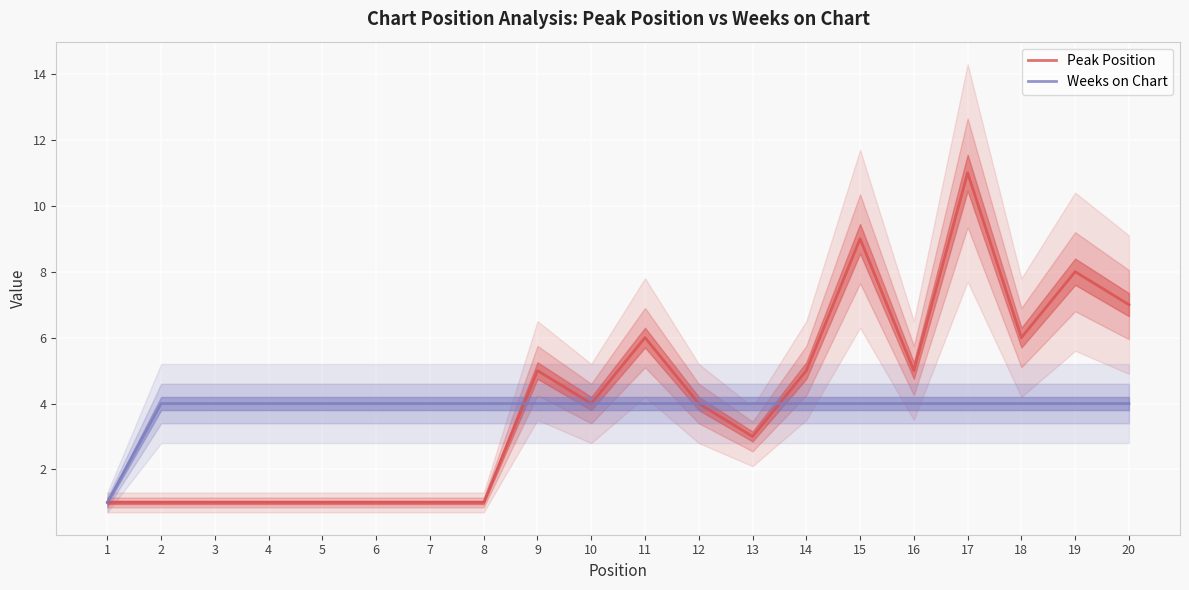

Between 18 and 19, which series saw the biggest shift?

Peak Position